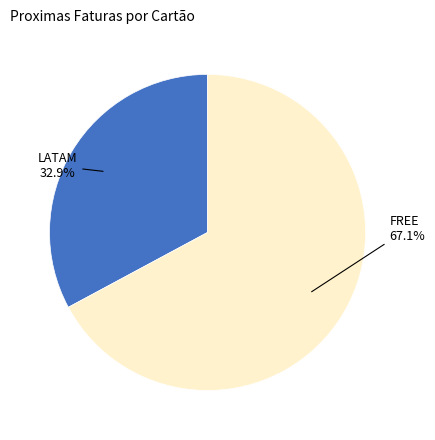

To the nearest percent, what is the difference between the LATAM and FREE slice percentages?

34%